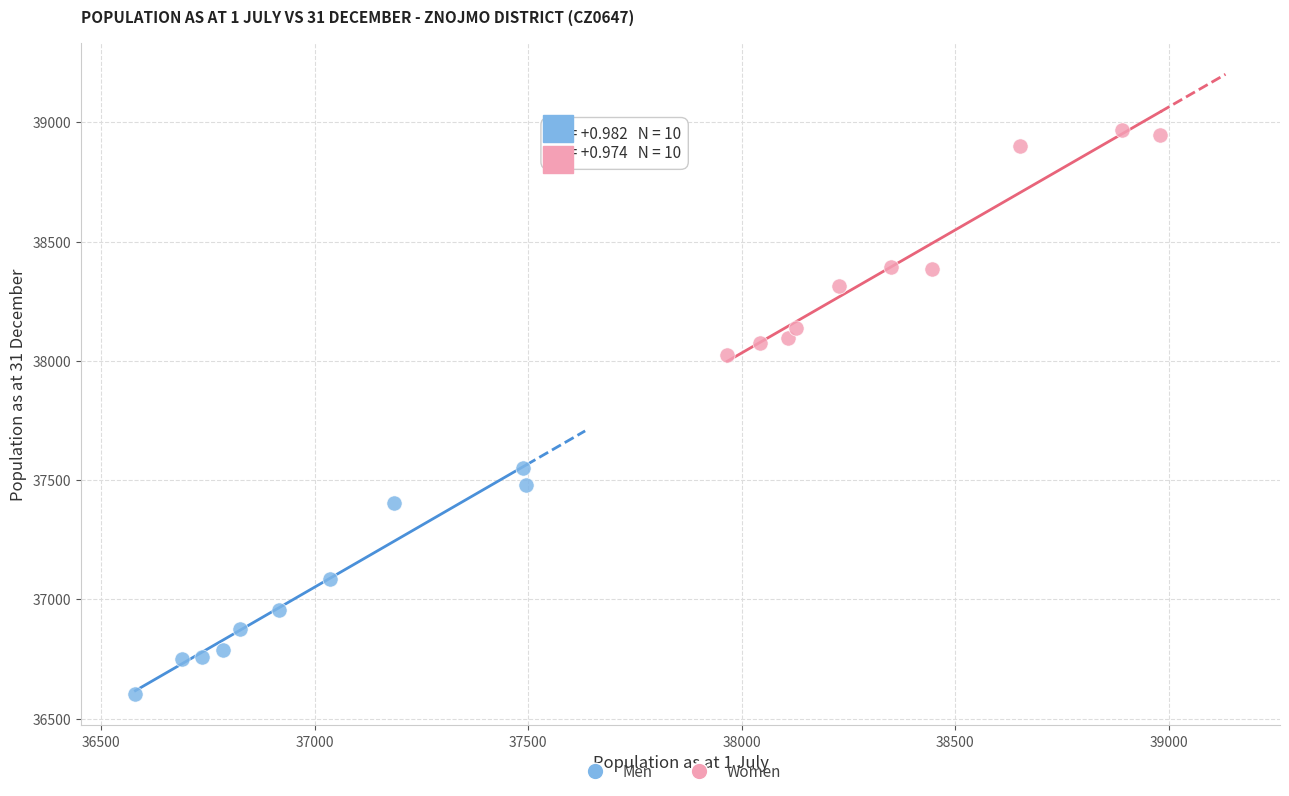

Which series reaches the maximum Y coordinate?

Women